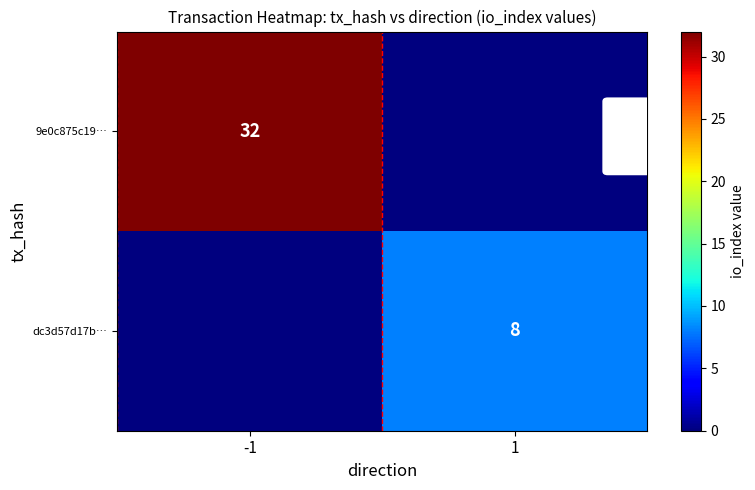

At which category is the sum across all series the highest?

-1